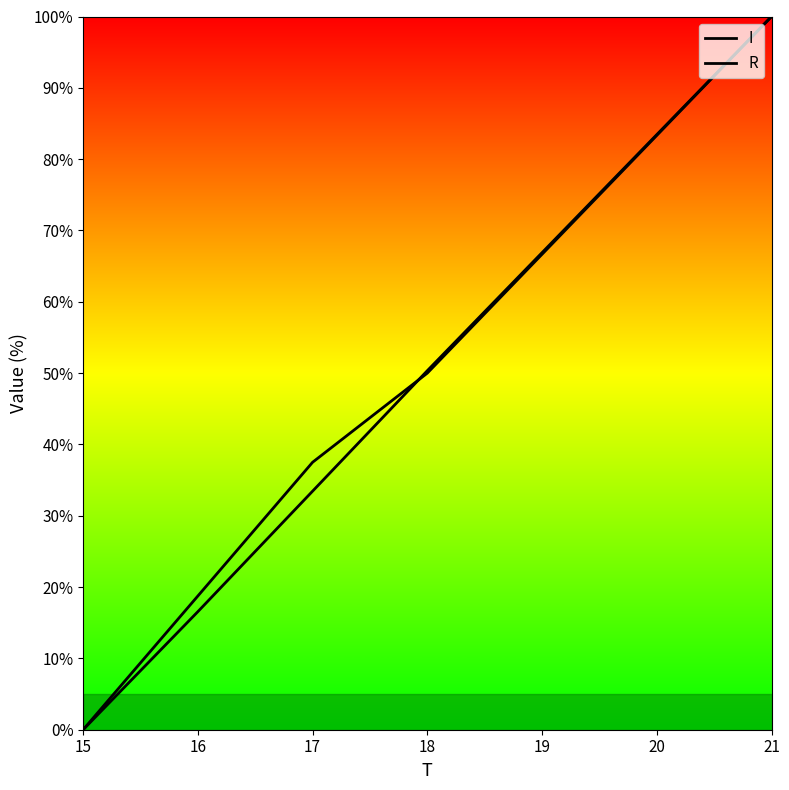

Rank the categories by I value from lowest to highest.

15, 16, 17, 18, 19, 20, 21